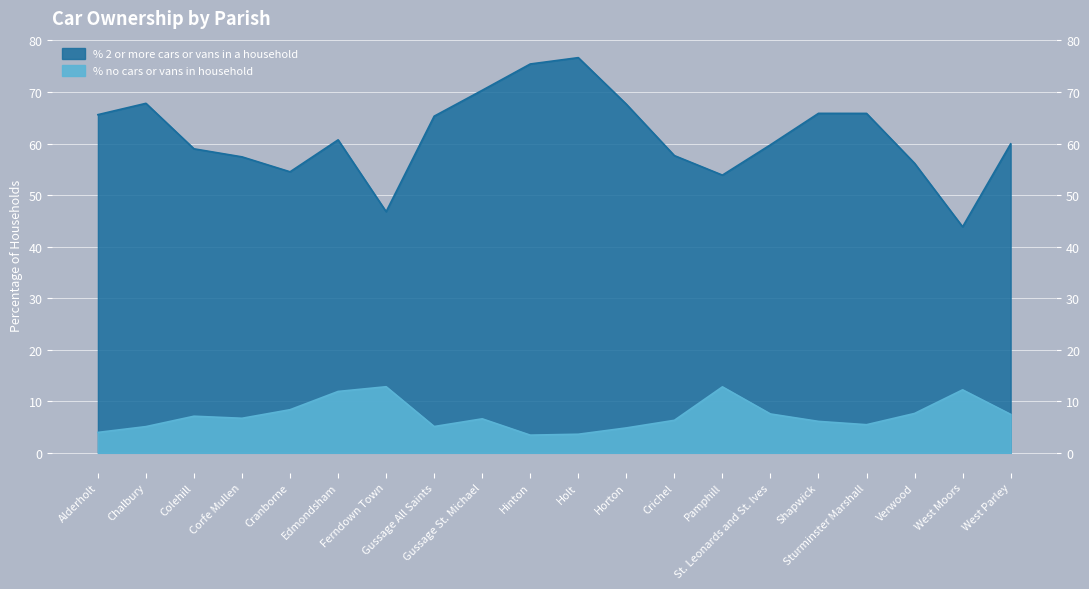

In % 2 or more cars or vans in a household, how many points are higher than both neighbors (excluding endpoints)?

4